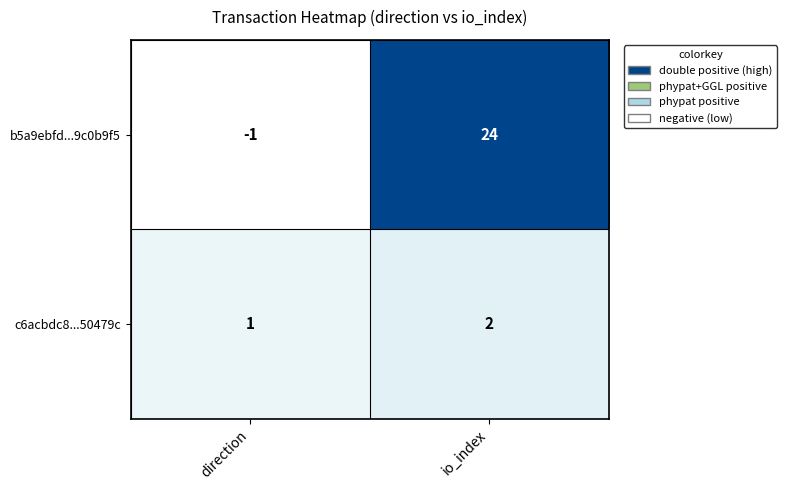

The b5a9ebfd...9c0b9f5 series shows -1 at direction. True or false?

True